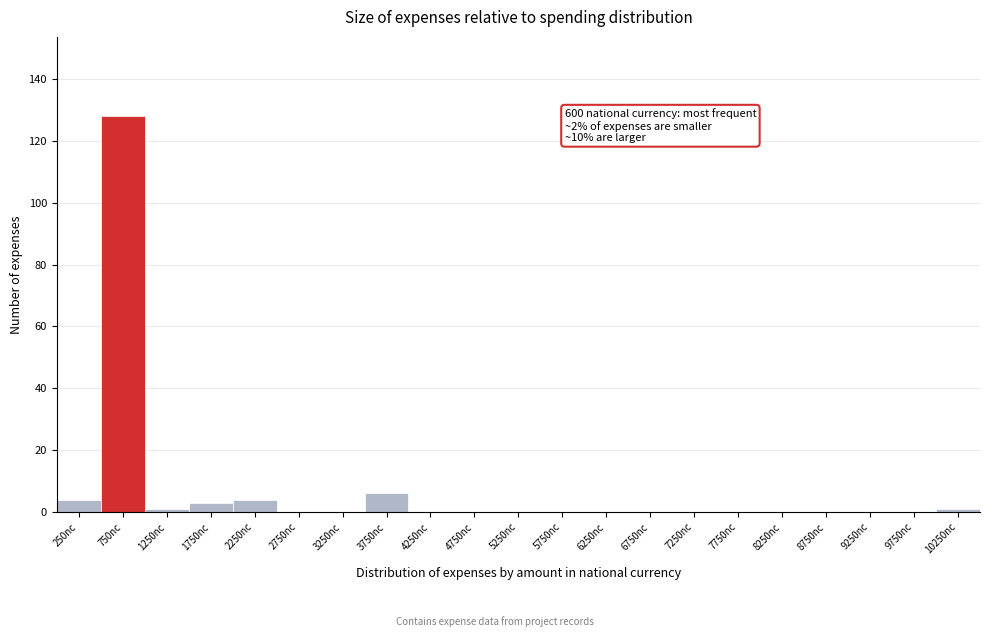

Which range on the x-axis has the tallest bar?

500 to 1000